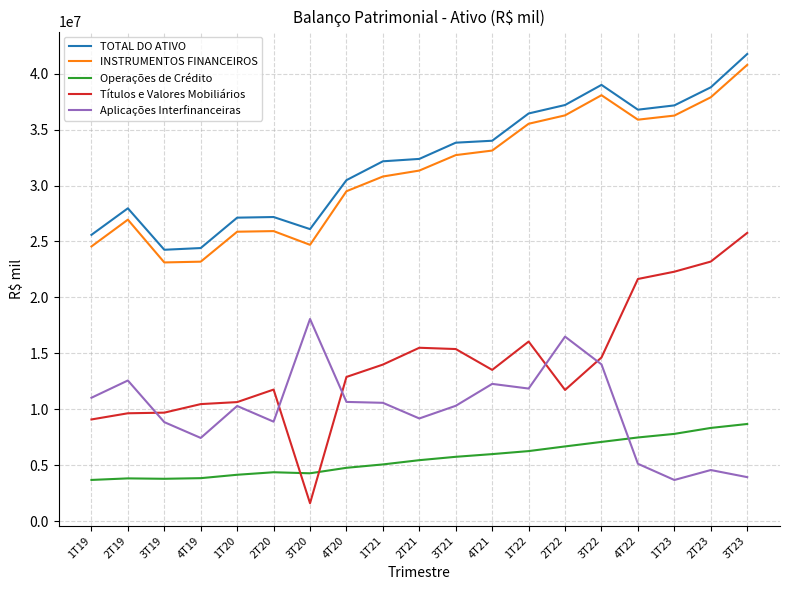

At which category does the chart reach its peak across all series?

3T23